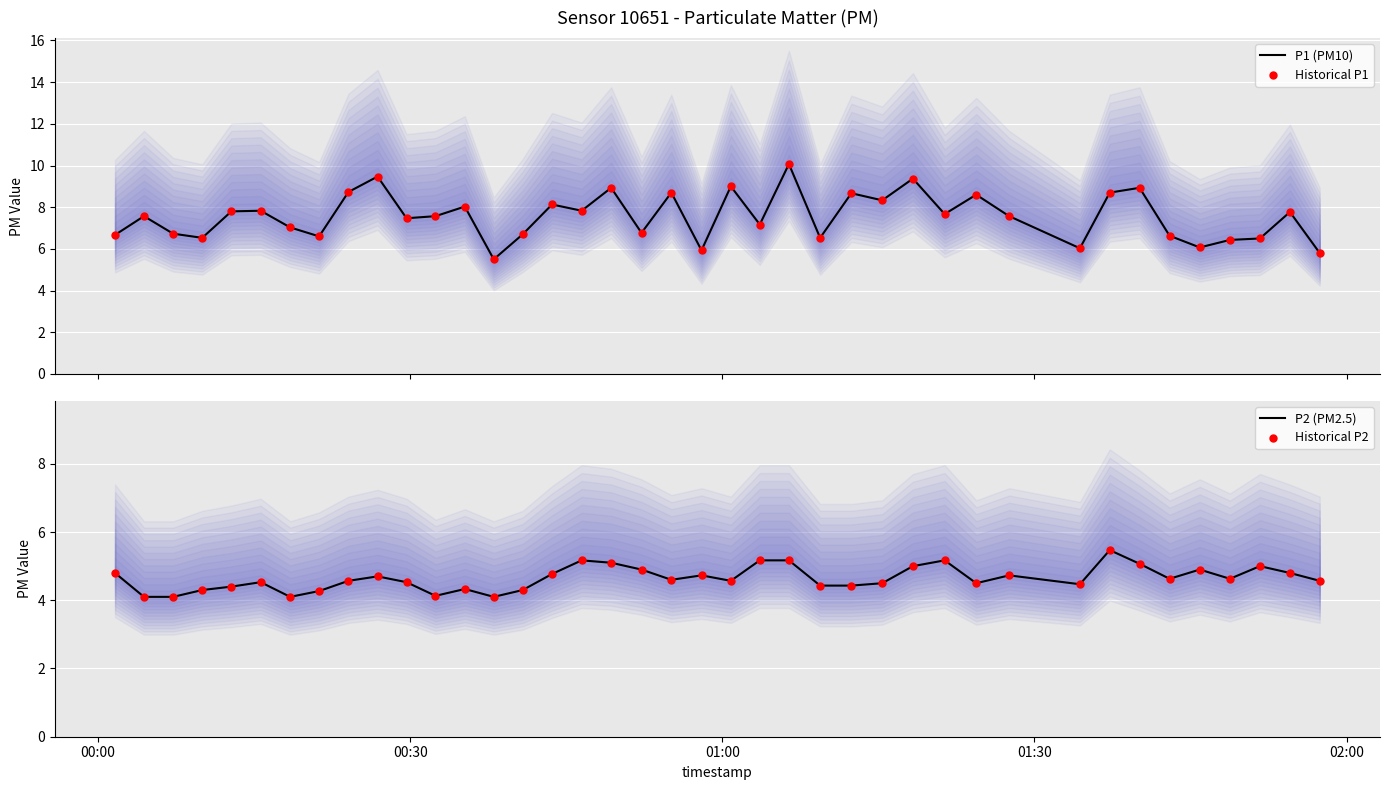

Which series contains the highest Y value?

P1 (PM10)